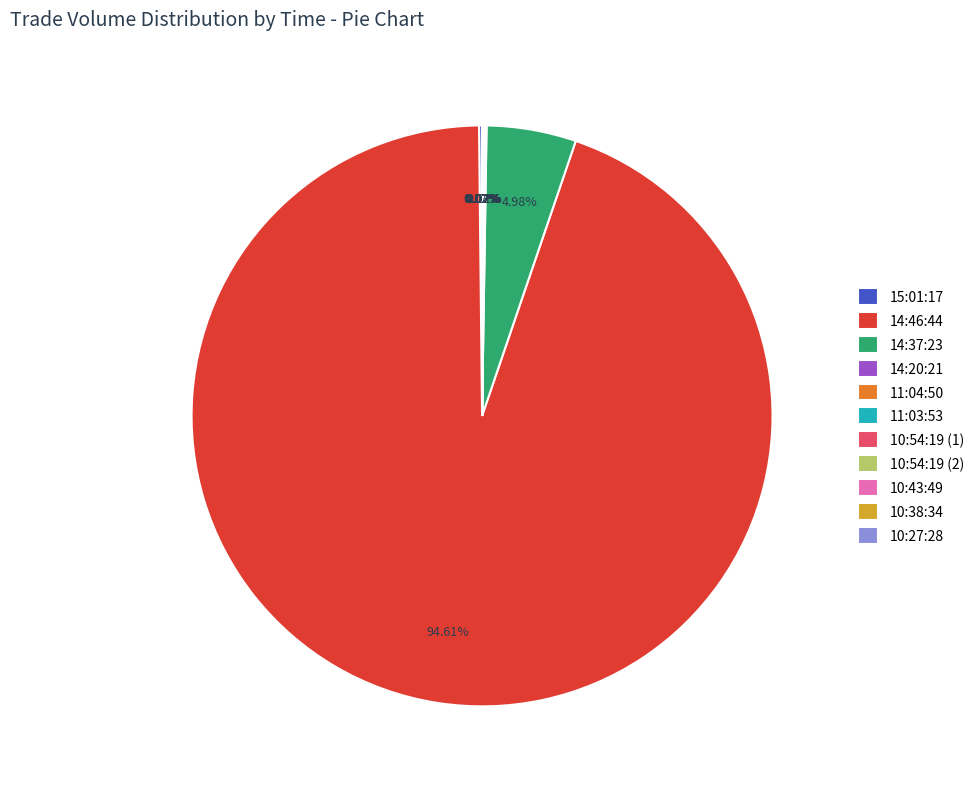

Which slice is the largest?

14:46:44